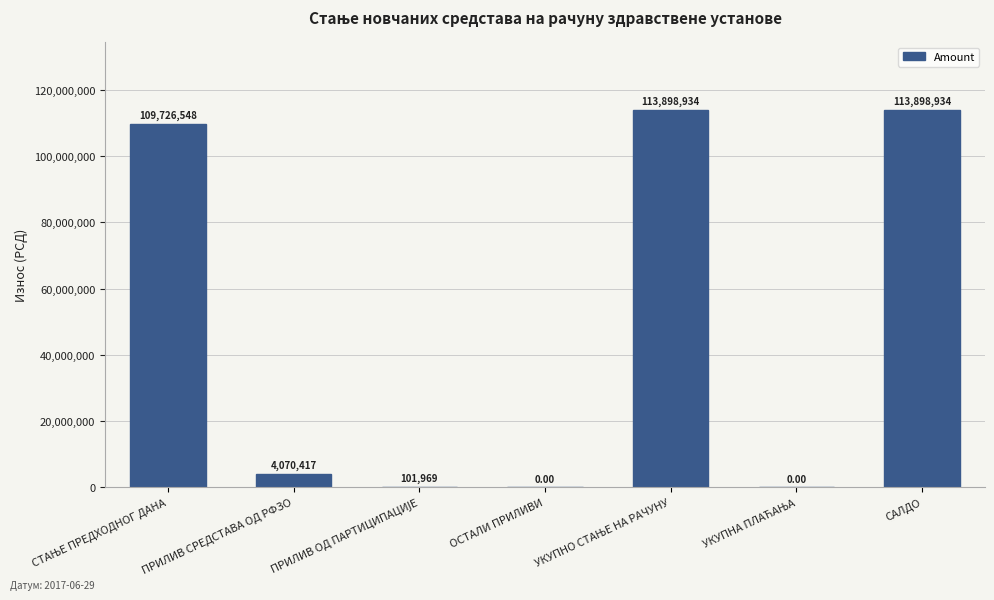

How many data points are above 4070416?

4